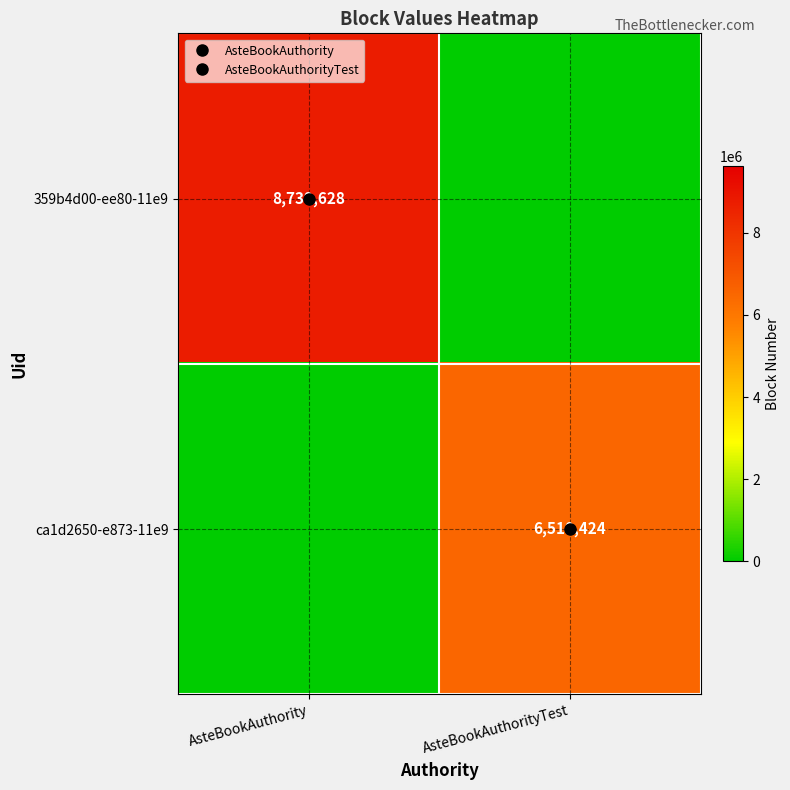

What is the difference between the highest and lowest values at AsteBookAuthority?

8739628